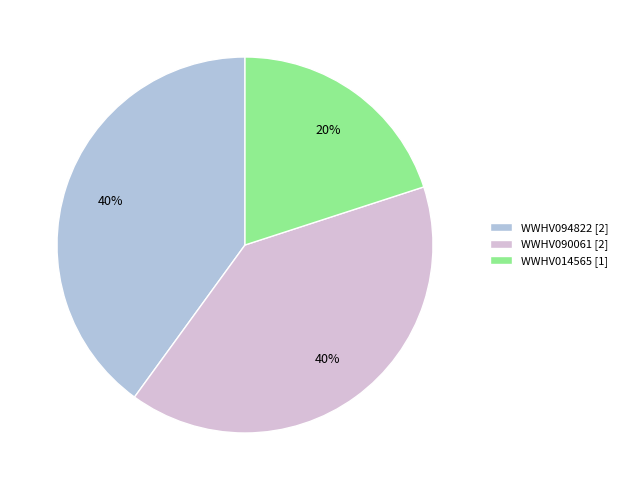

Combined, do WWHV090061 and WWHV014565 account for over 50%?

Yes